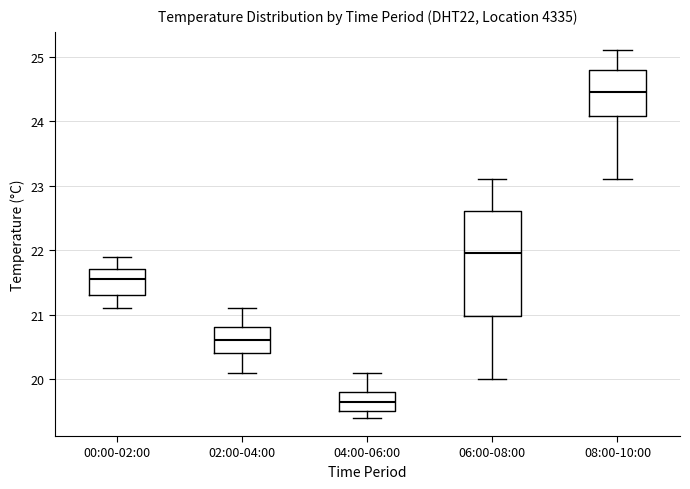

Which box's median line is the lowest?

04:00-06:00